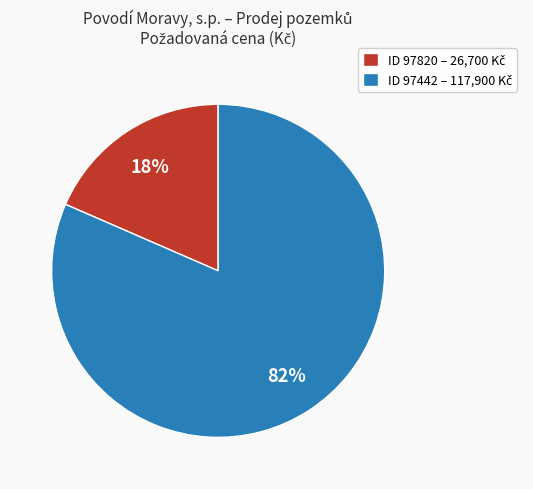

Is there any slice that represents more than half of the pie?

Yes